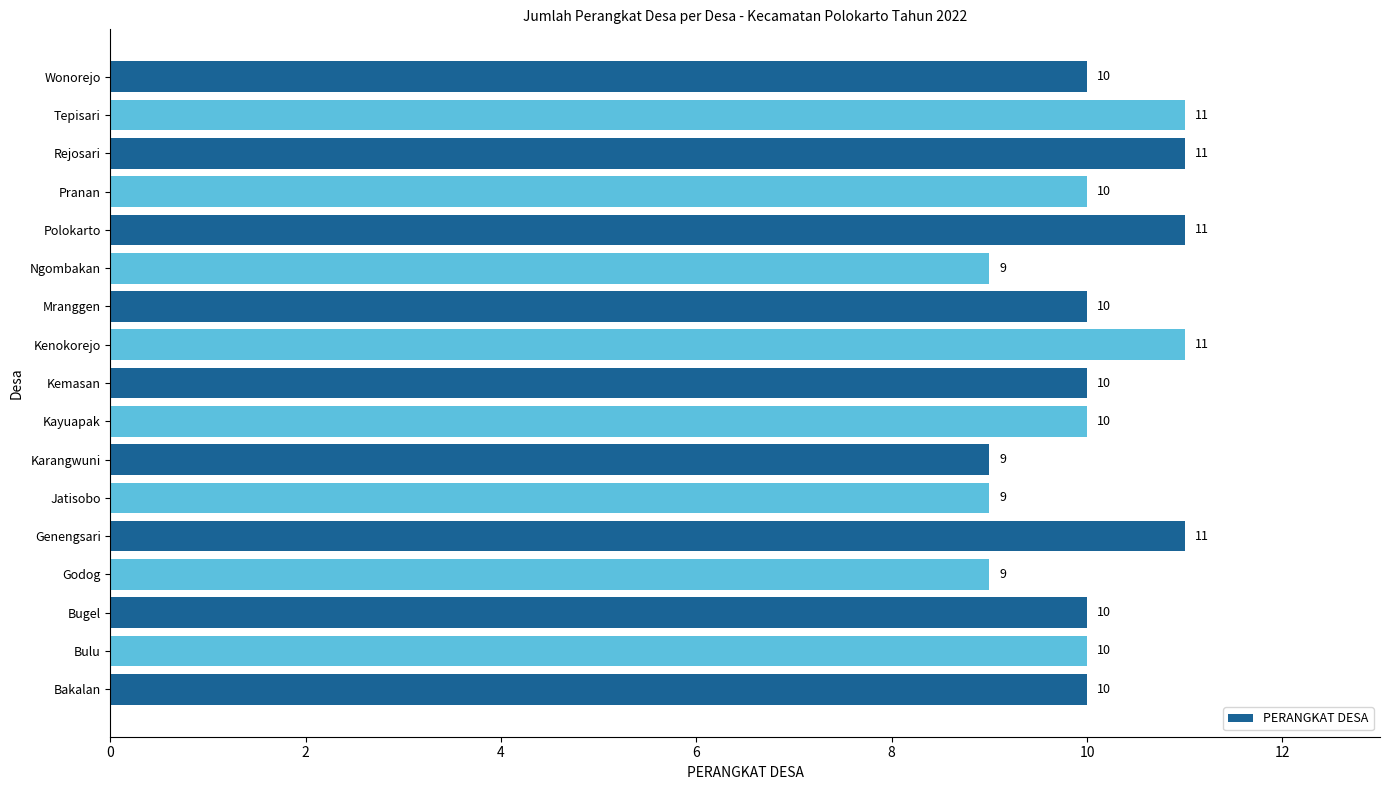

Does the chart contain any negative values?

No